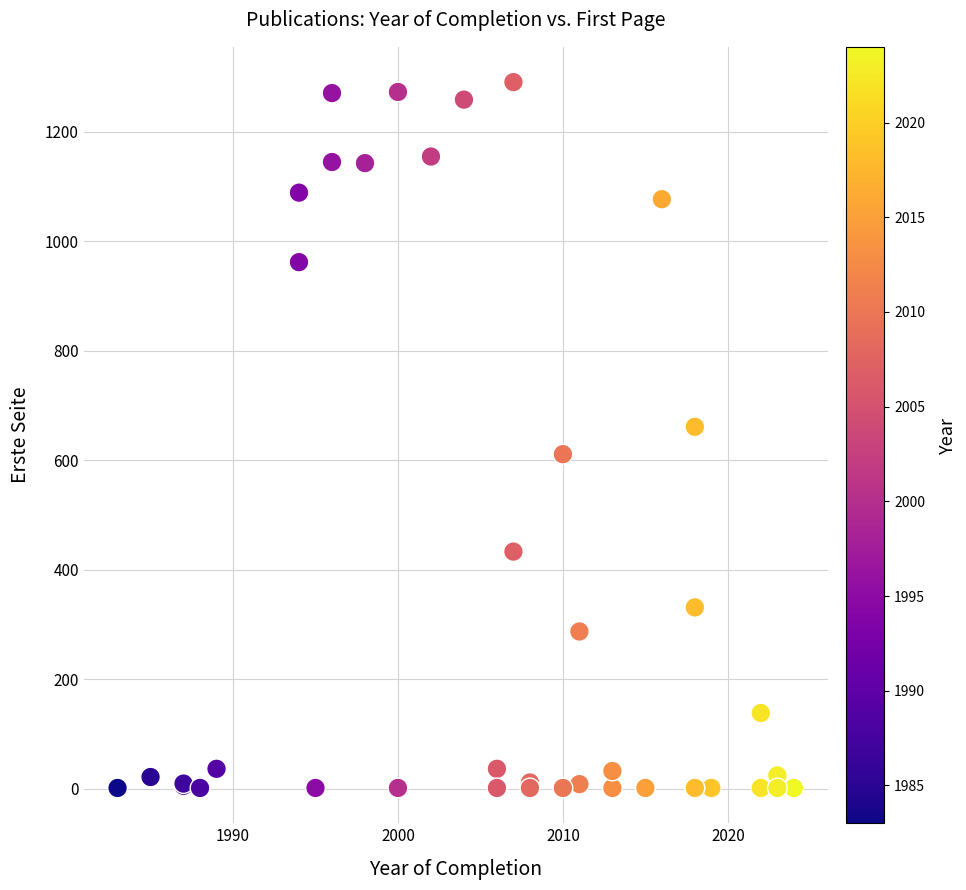

What Y value in the scatter plot is closest to 646?

661